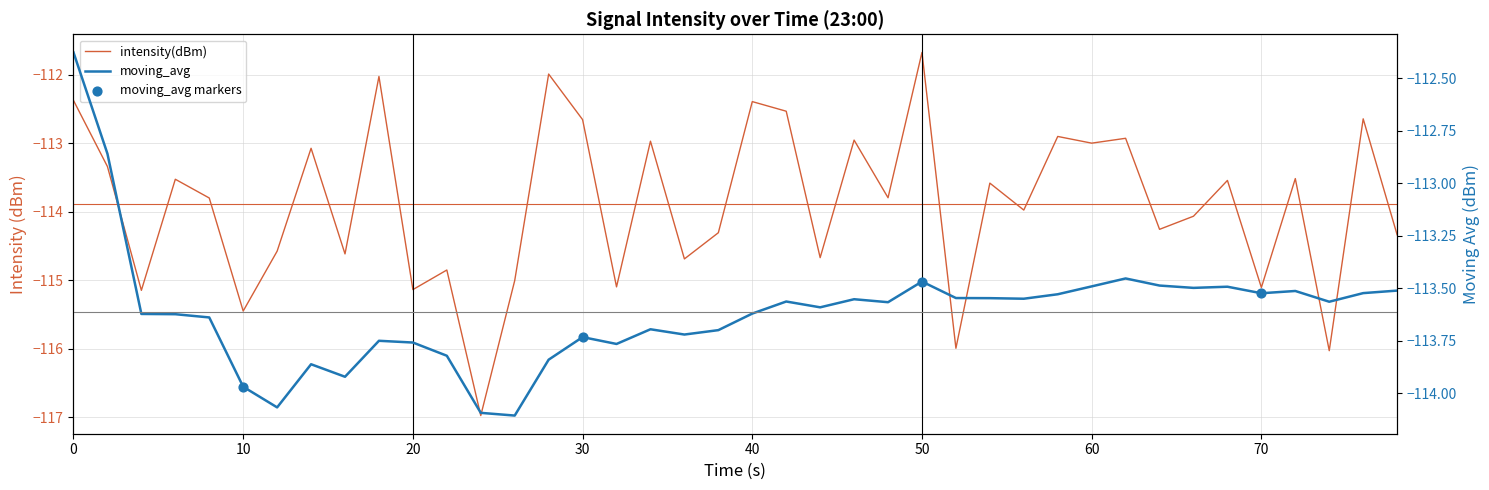

What are all the series names shown in the legend?

intensity(dBm), moving_avg